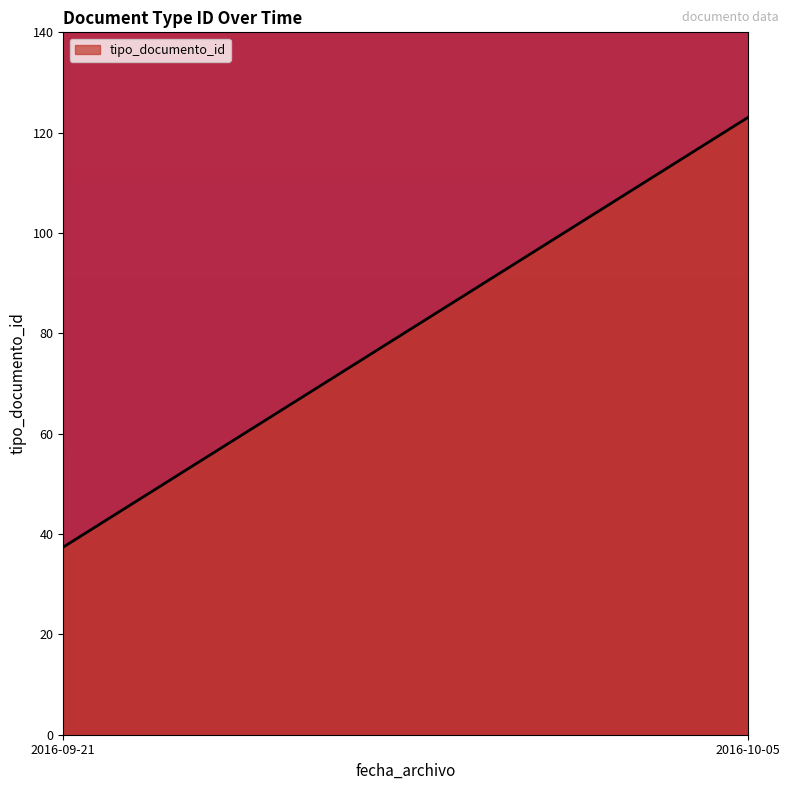

List the labels in order of value, smallest first.

2016-09-21, 2016-10-05